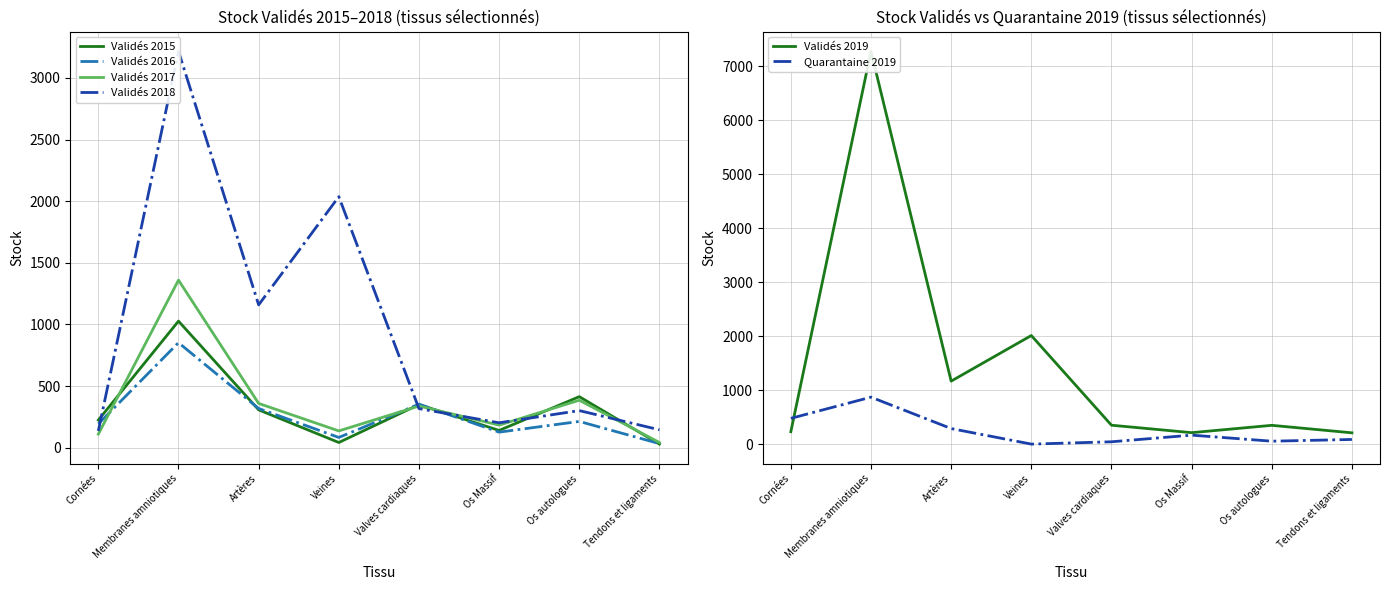

What is the sum of the Validés 2018 values at Tendons et ligaments and Veines?

2182